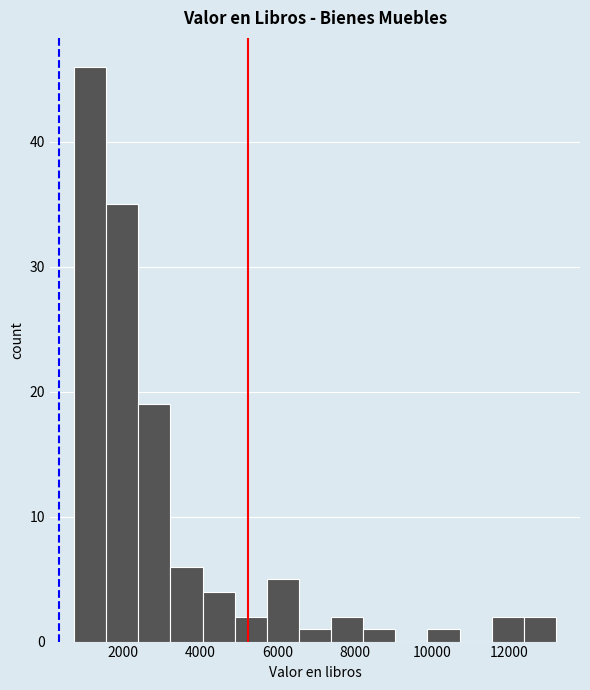

Reading left to right, transcribe this chart: for each bar, give the range it covers on the x-axis and its height. Neither the bar edges nor the heights are printed on the chart, so give them approximately, as read against the axes.

800 to 1600: 46
1600 to 2400: 35
2400 to 3200: 19
3200 to 4000: 6
4000 to 4800: 4
4800 to 5800: 2
5800 to 6600: 5
6600 to 7400: 1
7400 to 8200: 2
8200 to 9000: 1
9000 to 9800: 0
9800 to 10800: 1
10800 to 11600: 0
11600 to 12400: 2
12400 to 13200: 2